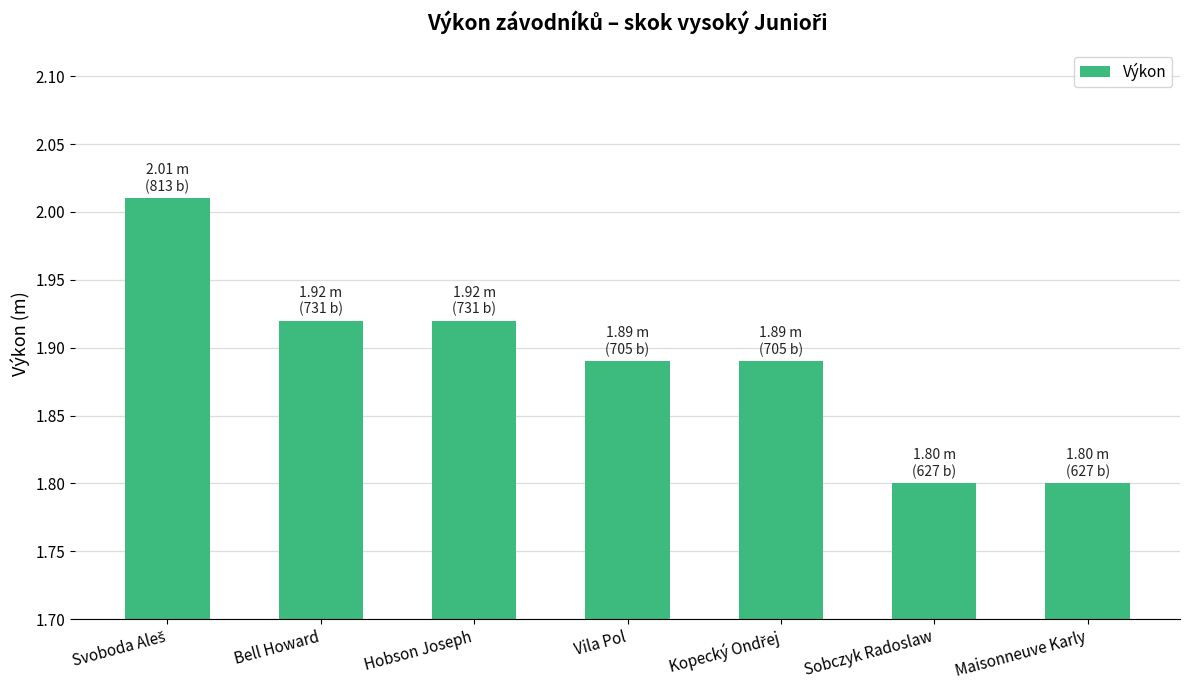

True or false: the data shows 1.8 at Maisonneuve Karly.

True